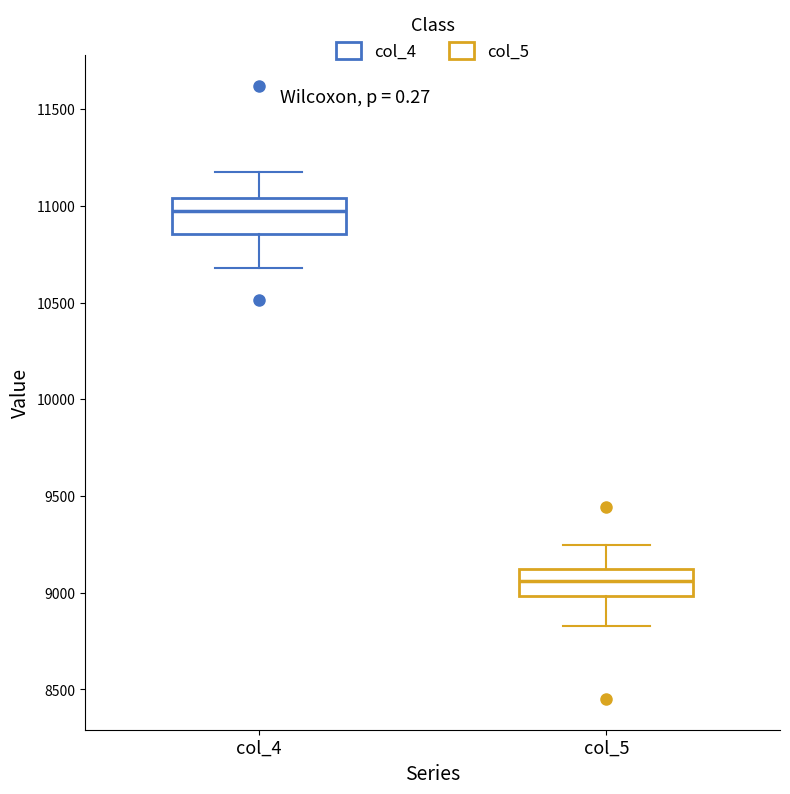

Where does the median line of the box for col_5 sit on the y-axis? The values are not printed on the chart, so give them approximately, as read against the axis.

9050